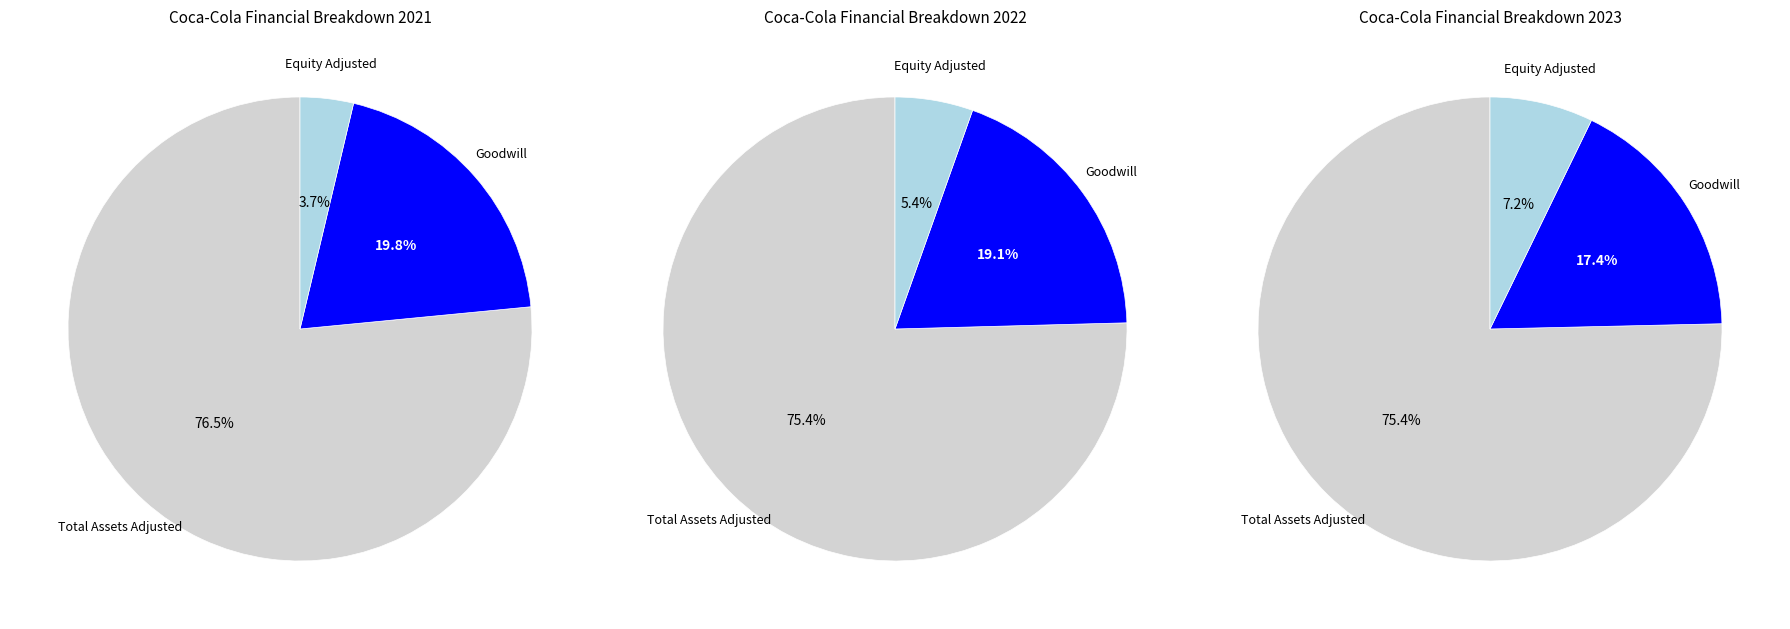

Rank the categories by value from lowest to highest.

Equity attributable (adjusted), Less: Goodwill (Assets), Total assets (adjusted)